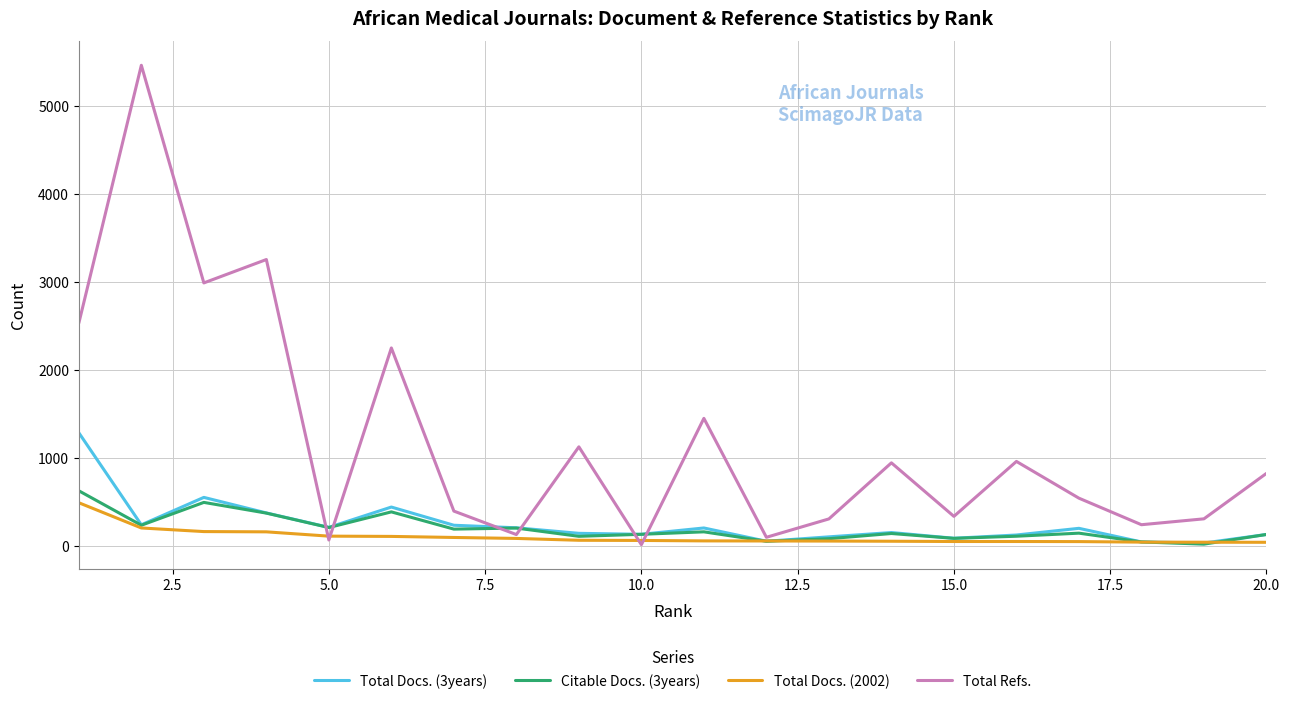

Which series has the largest total across all categories?

Total Refs.